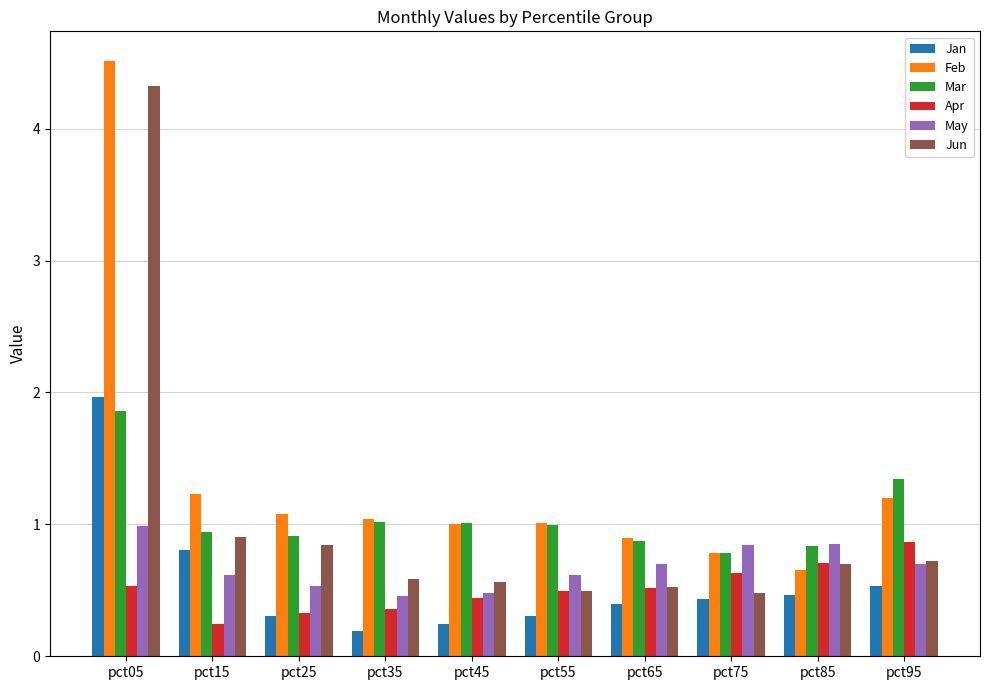

How many categories are shown in the chart?

10